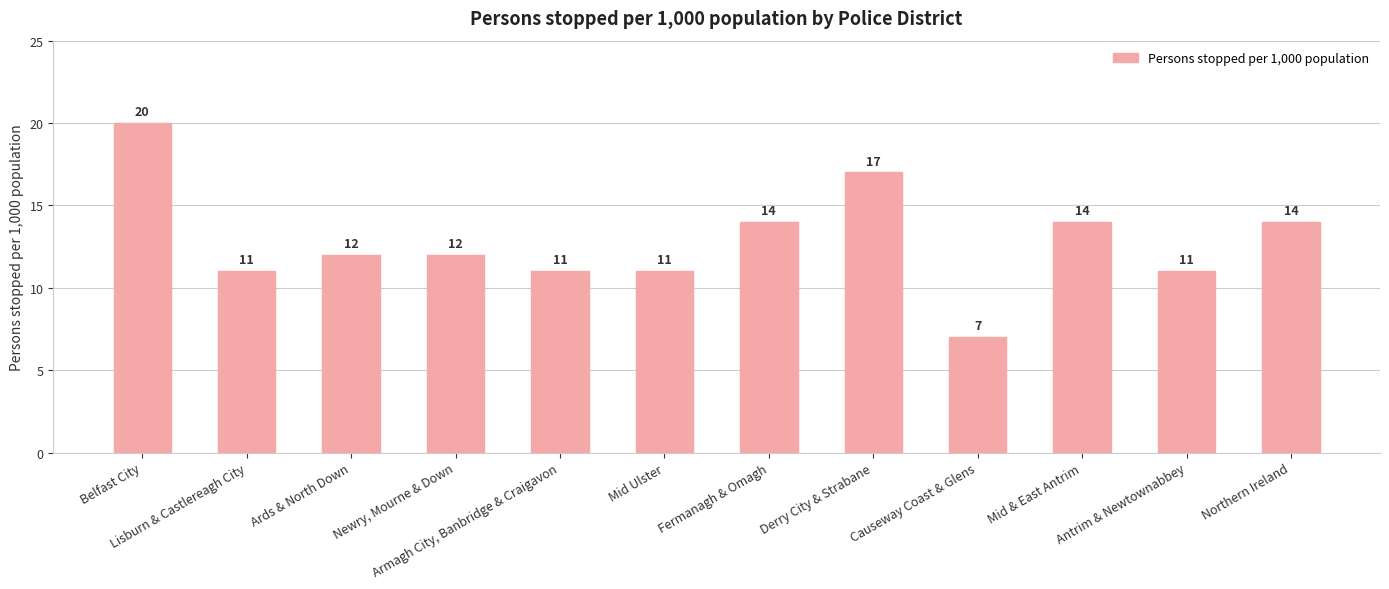

What is the sum of all values?

154